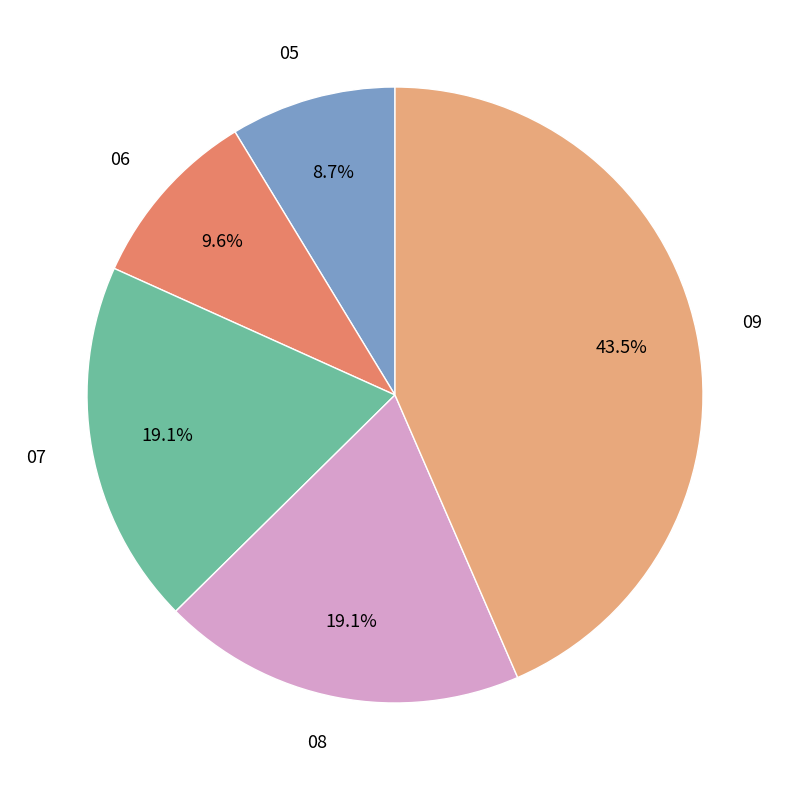

What is the total percentage of 09 and 08?

62.6%